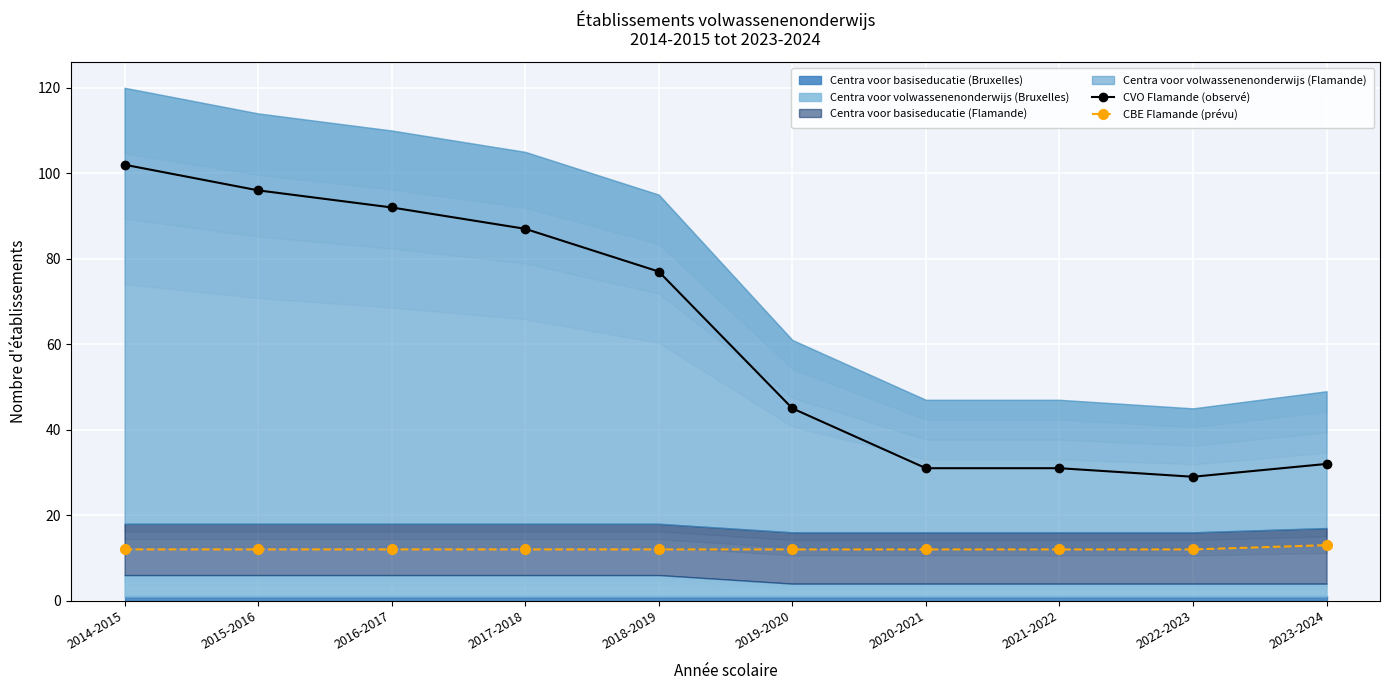

Is the value of CVO Flamande (observé) at 2021-2022 greater than the value of CBE Flamande (prévu) at 2018-2019?

Yes